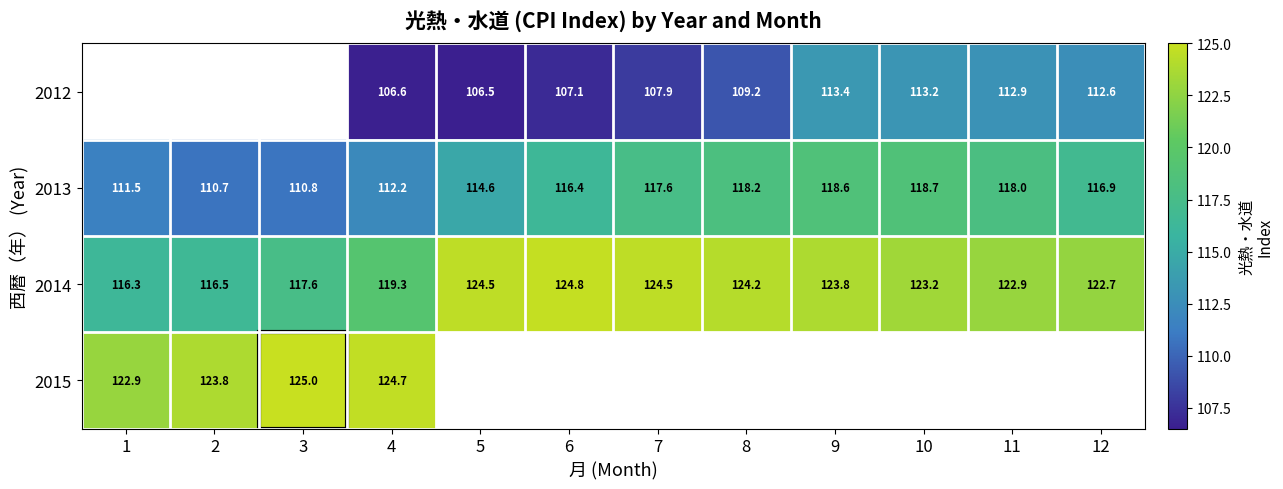

Where is 2013 nearest to the value 114?

5